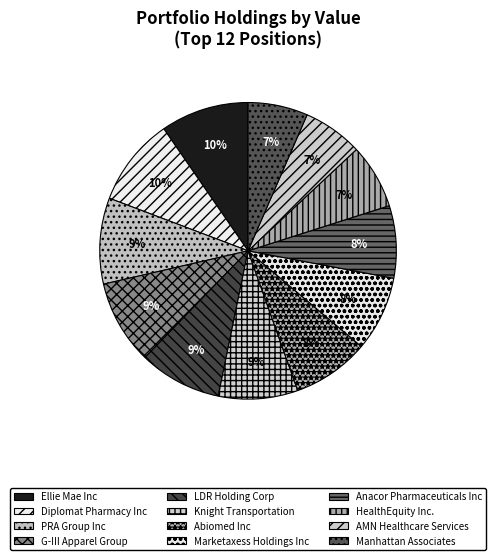

To the nearest percent, what is the difference between the Anacor Pharmaceuticals Inc and Knight Transportation slice percentages?

1%